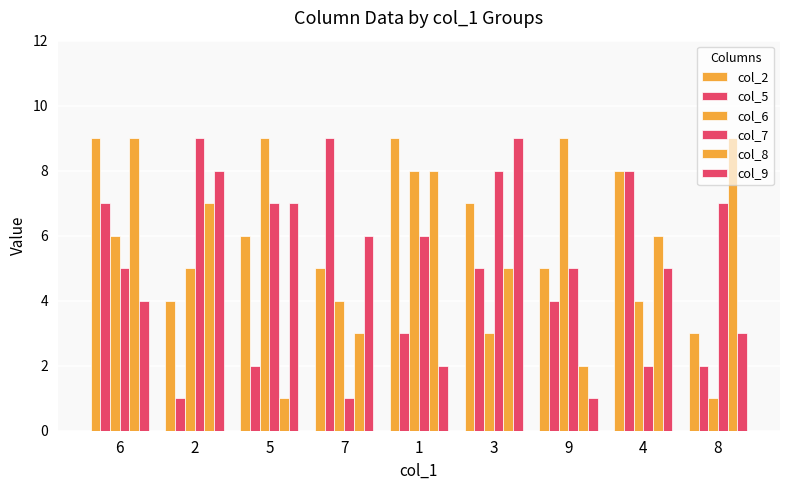

How many data points in col_2 are less than 6?

4